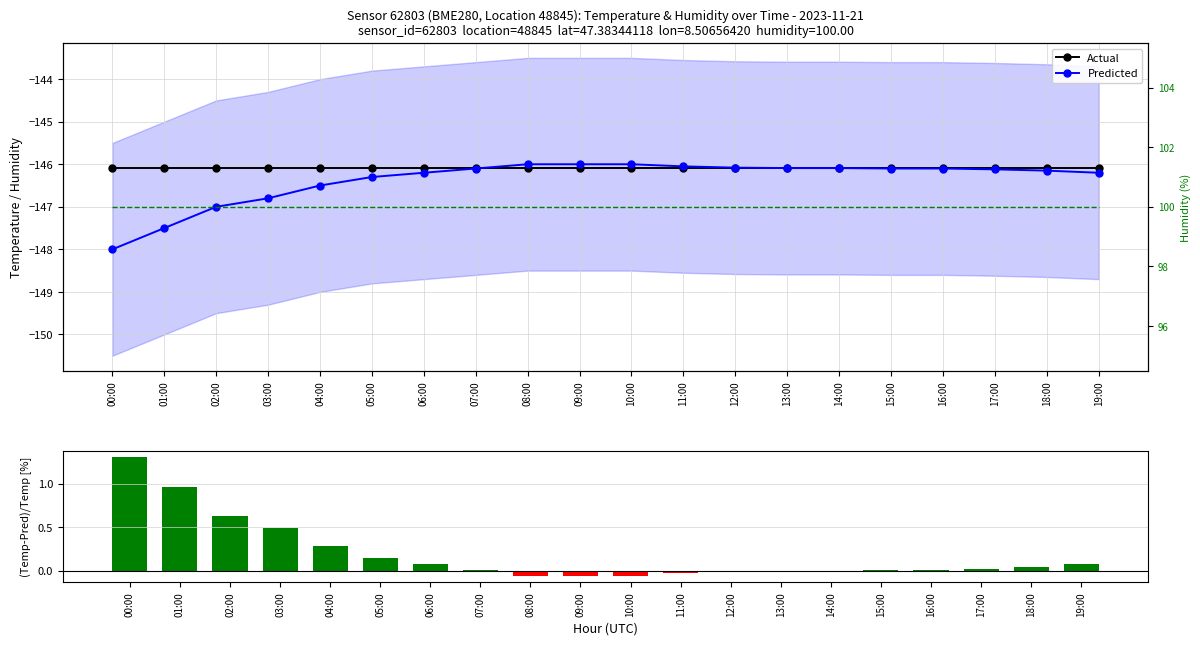

Is it true that Actual equals -146.1 at 00:00?

True